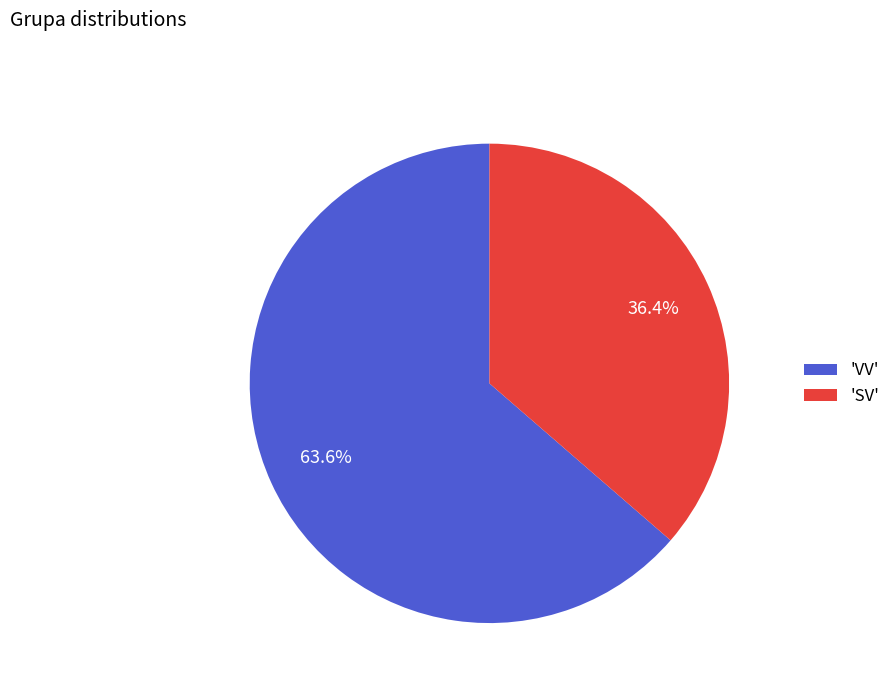

Rank the categories by value from lowest to highest.

'SV', 'VV'